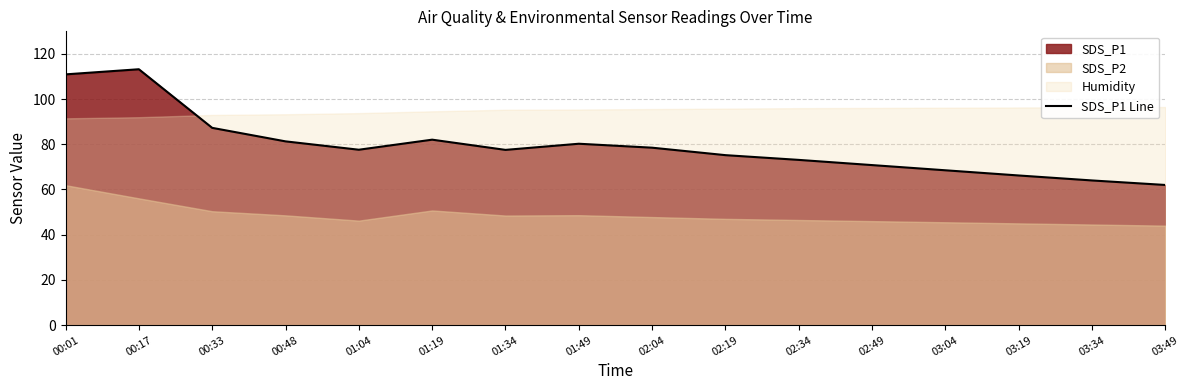

Reading right to left, transcribe all the data shown in this chart.

03:49=62.0	03:34=64.0	03:19=66.2	03:04=68.5	02:49=70.8	02:34=73.1	02:19=75.2	02:04=78.5	01:49=80.2	01:34=77.5	01:19=82.0	01:04=77.6	00:48=81.3	00:33=87.3	00:17=113.2	00:01=111.0